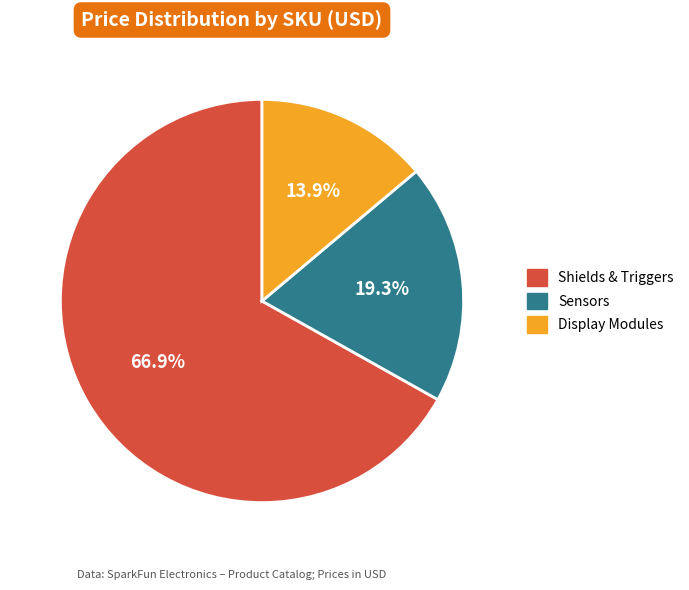

Is there any slice that represents more than half of the pie?

Yes